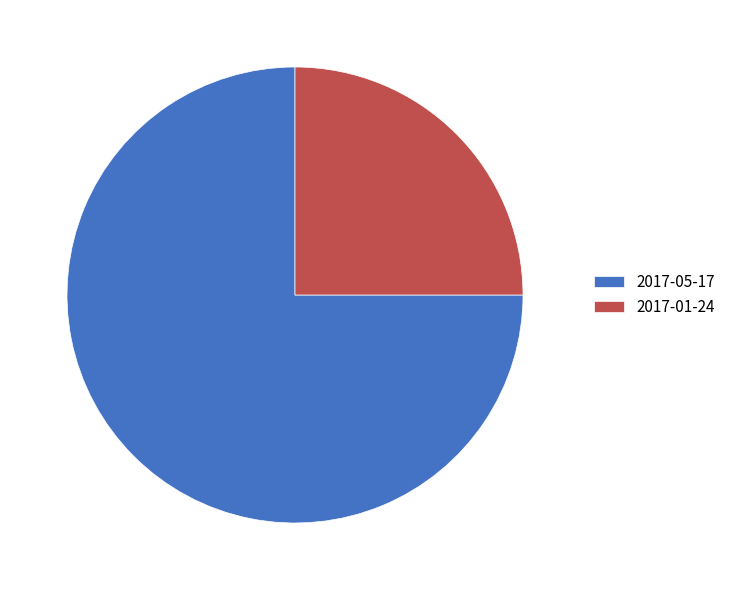

Is it true that 2017-01-24 is 18% of the pie?

False